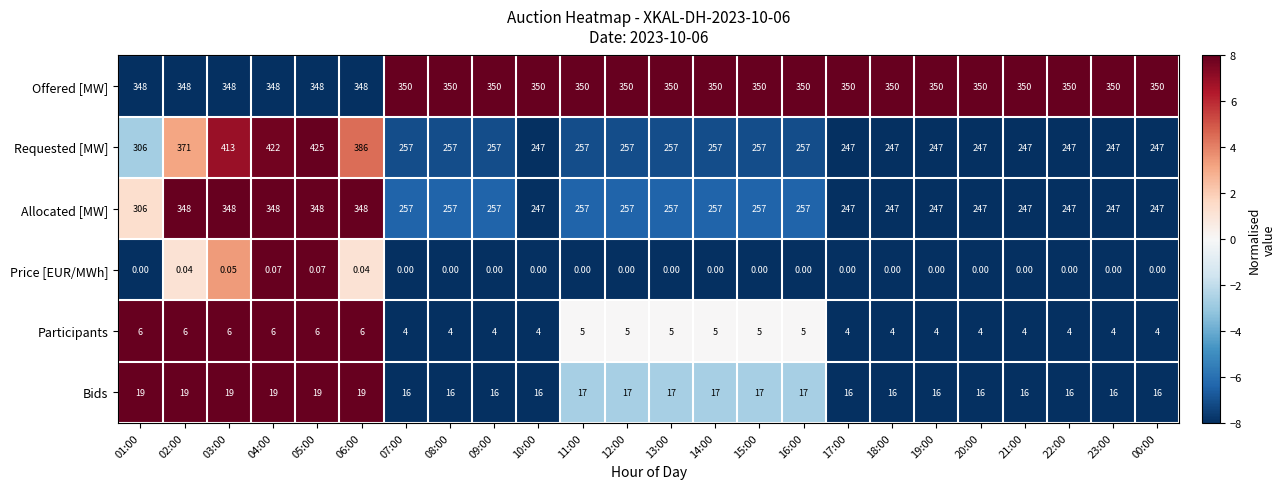

List the series in order of their peak value, highest first.

Requested [MW], Offered [MW], Allocated [MW], Bids, Participants, Price [EUR/MWh]